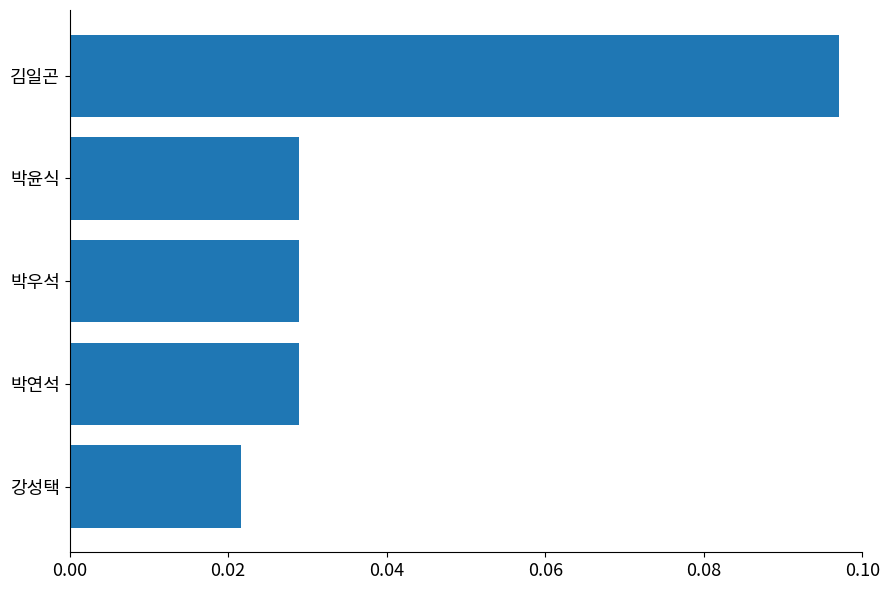

Between 박우석 and 김일곤, which is larger?

김일곤